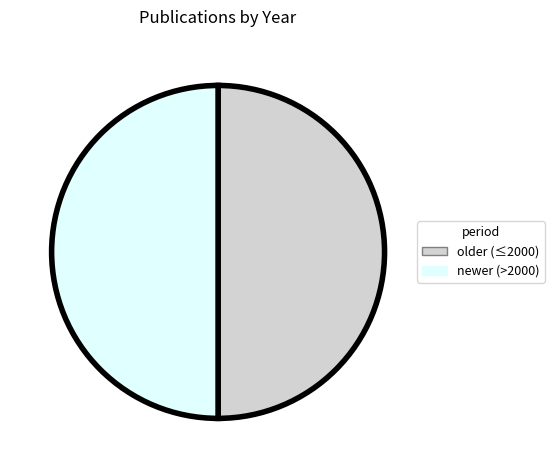

How many segments does this pie chart have?

2